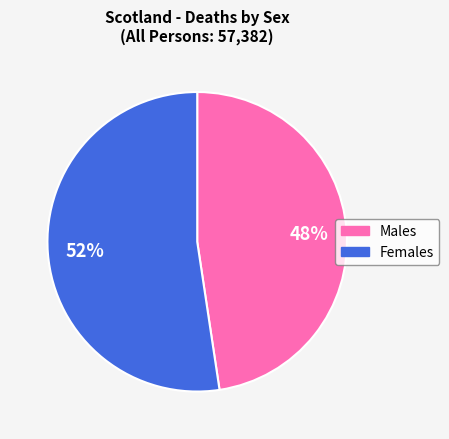

Rank the categories by value from lowest to highest.

Males, Females